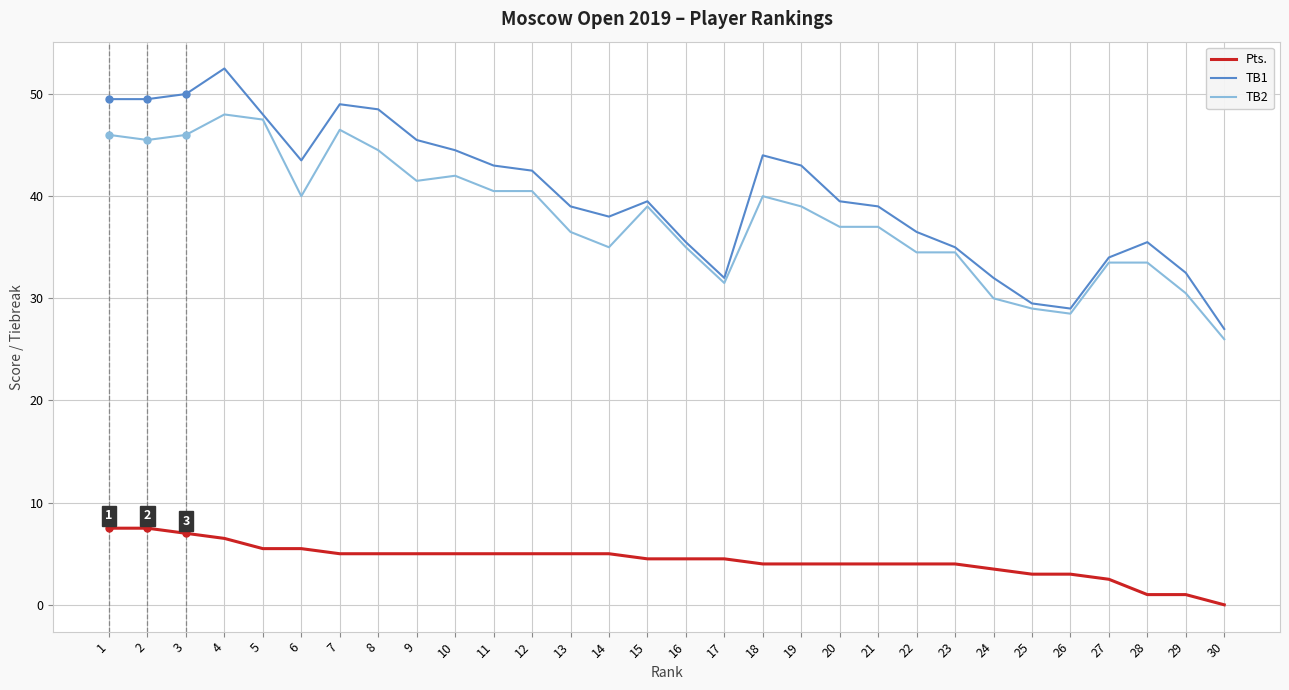

The Pts. series shows 3.5 at 24. True or false?

True